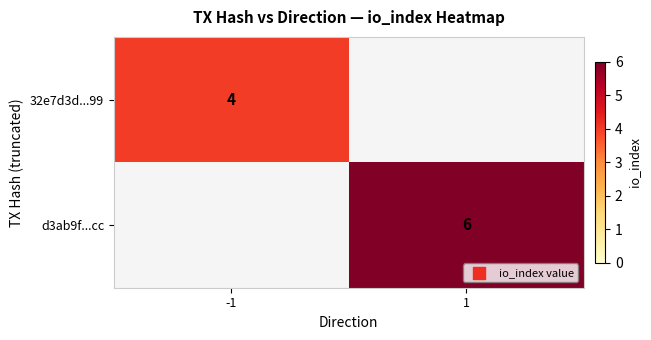

The value of 32e7d3d...99 at -1 is 3. True or false?

False